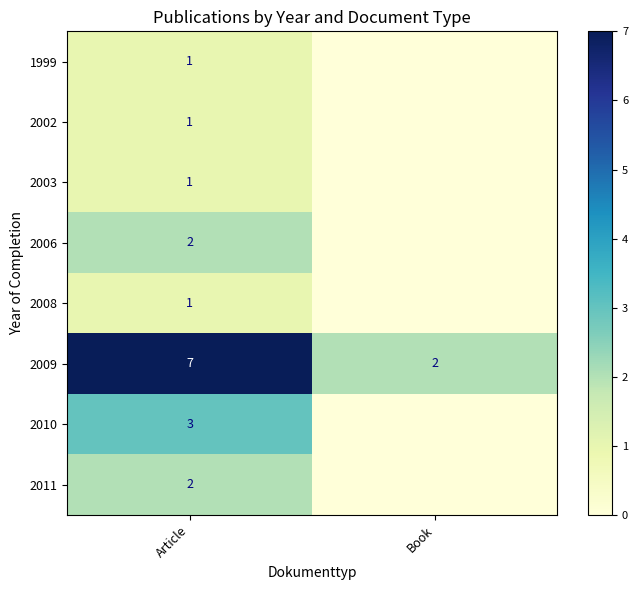

The value of 2009 at Book is 2. True or false?

True